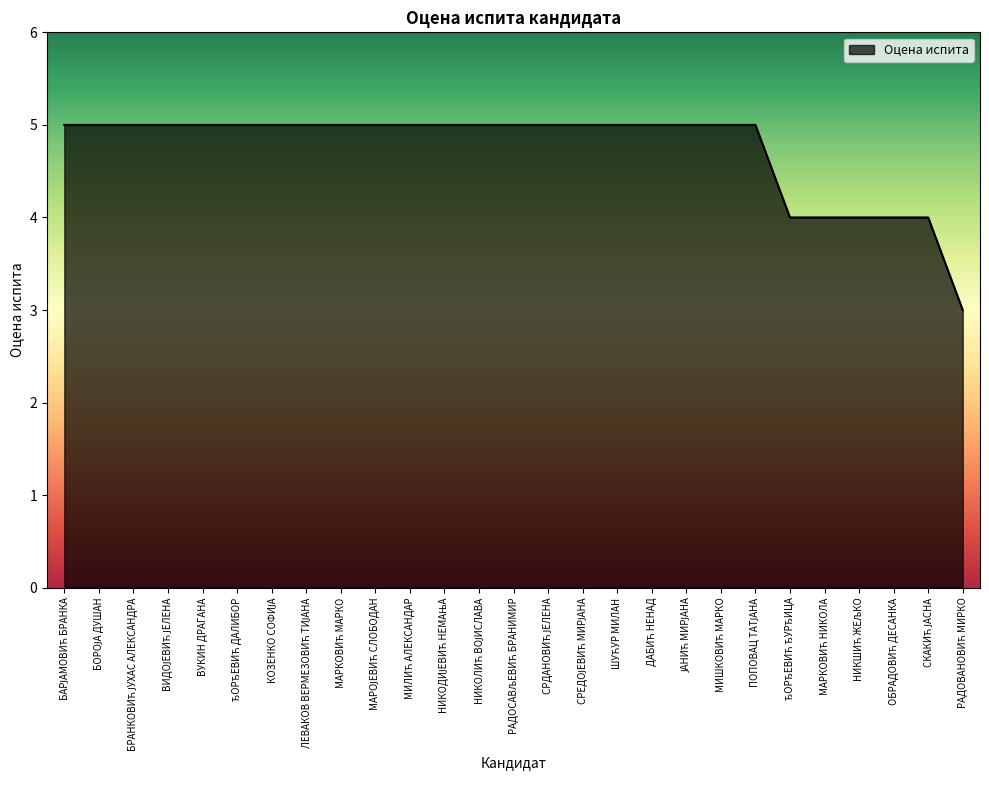

What is the difference between the second highest and minimum values?

2